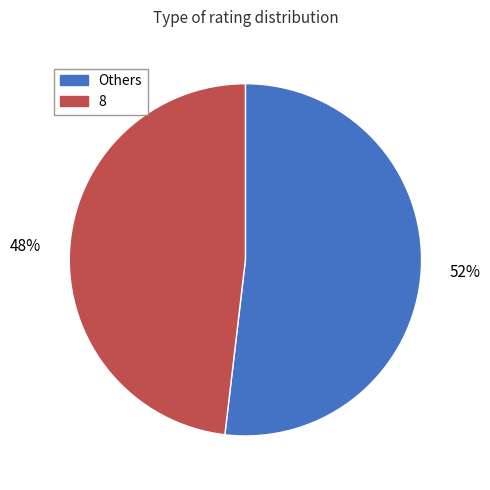

To the nearest percent, what is the average slice percentage?

50%